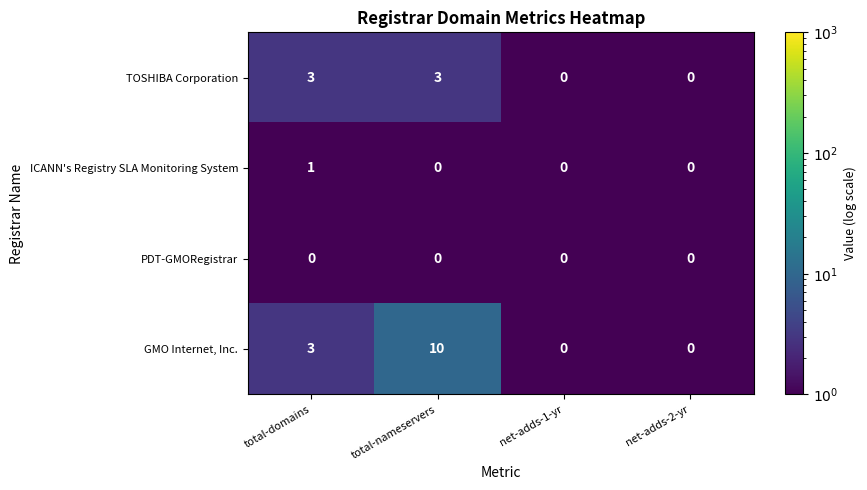

The value of ICANN's Registry SLA Monitoring System at net-adds-1-yr is 1. True or false?

False